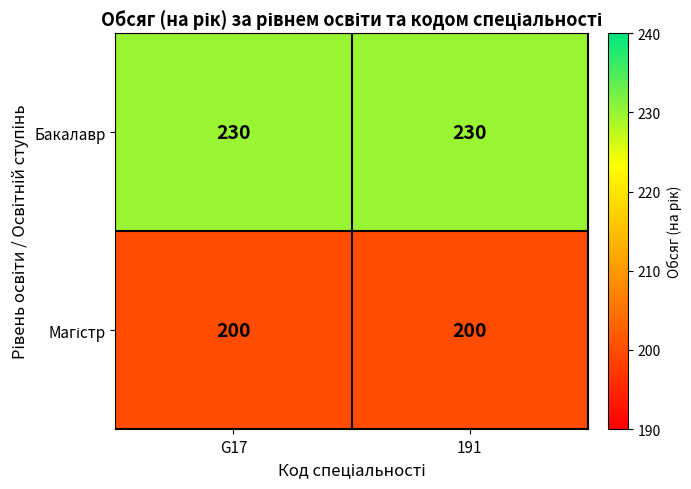

The value of Бакалавр at 191 is 51. True or false?

False